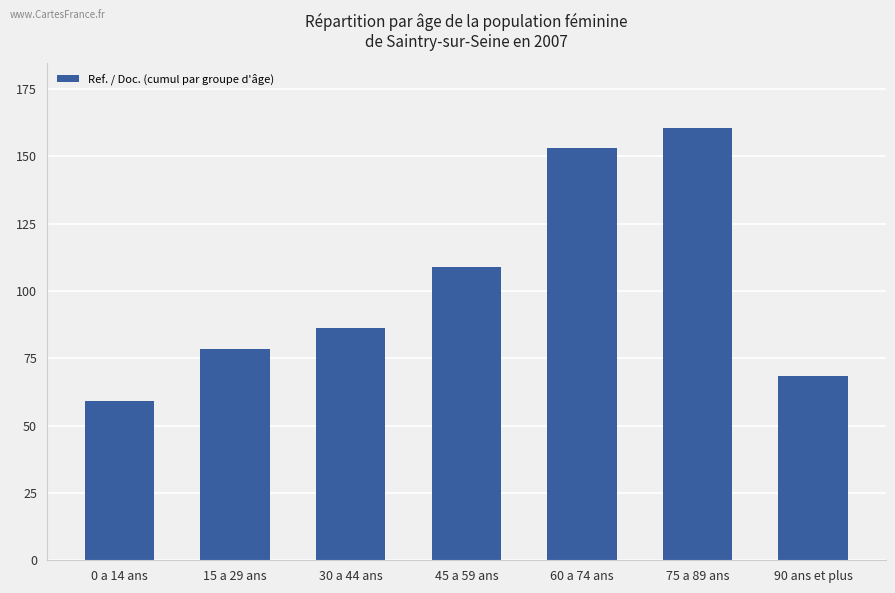

How many bars are there in total?

7